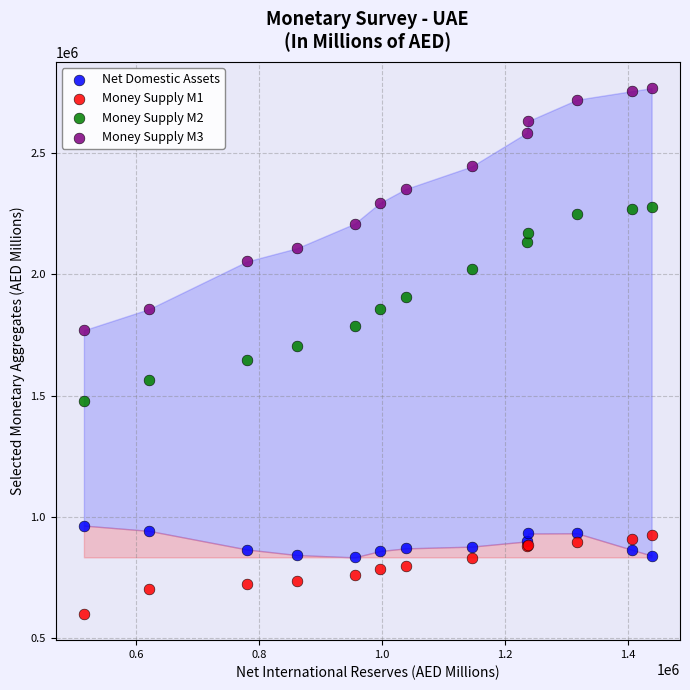

Which series reaches the maximum Y coordinate?

Money Supply M3